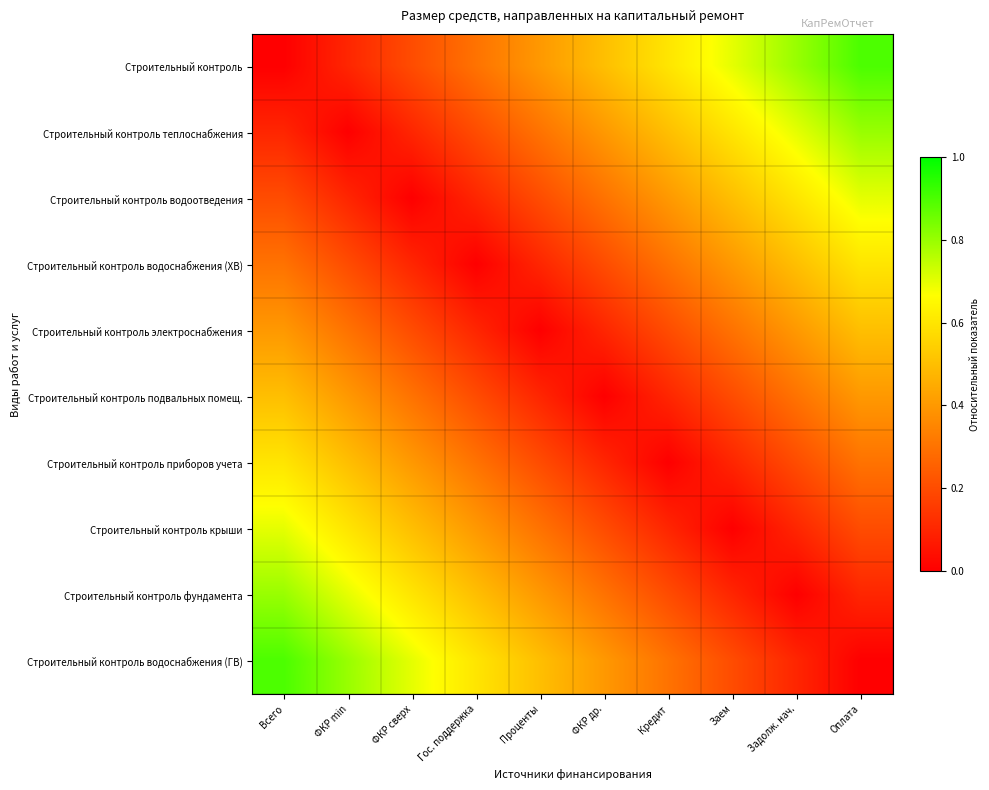

What is the maximum value shown in the chart?

0.9